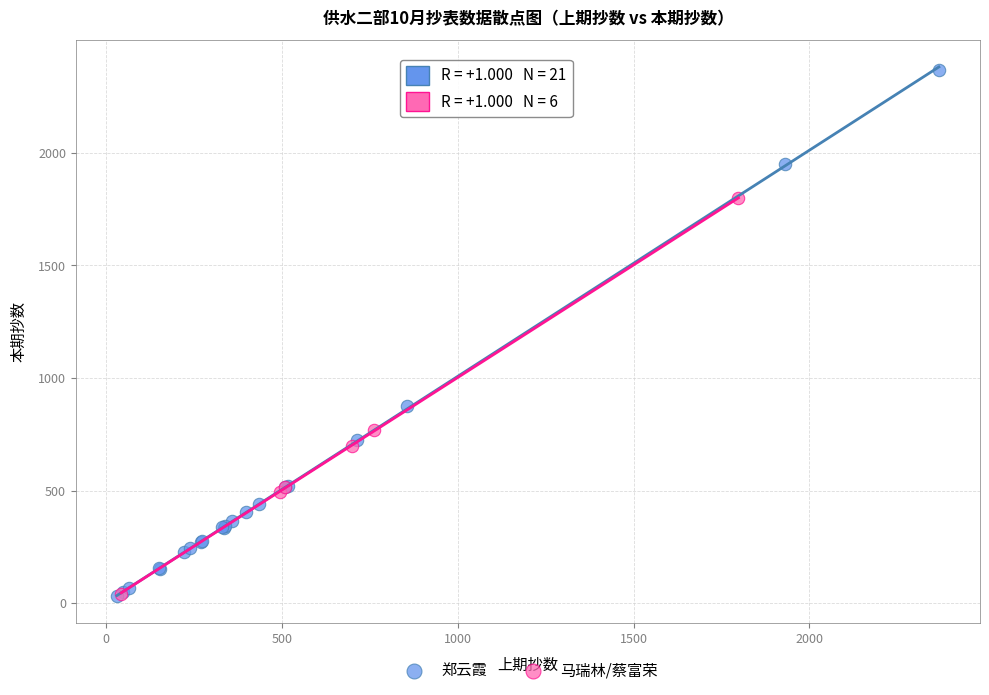

Which series contains the highest Y value?

郑云霞